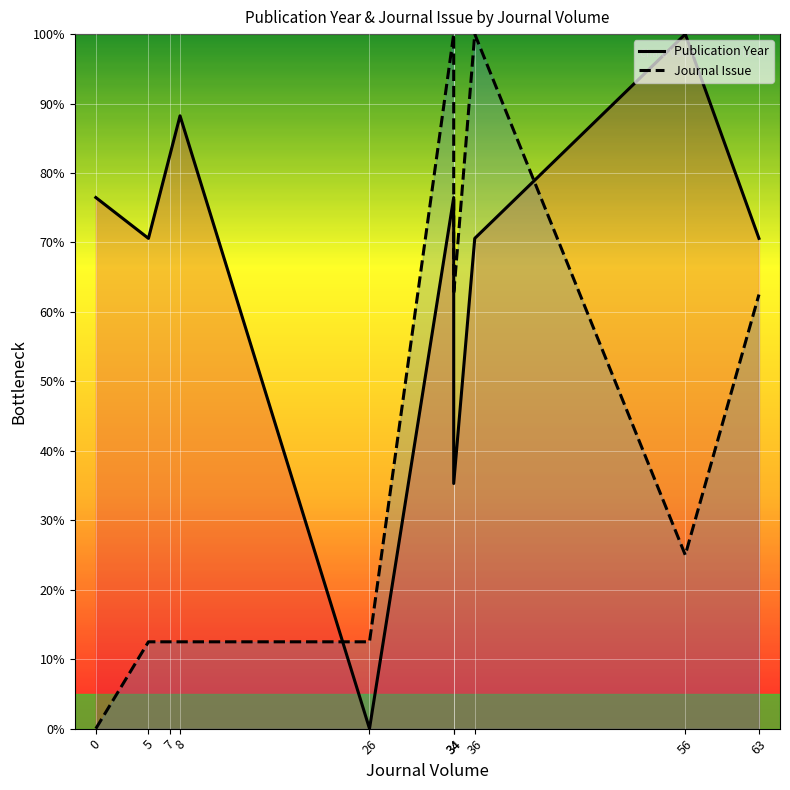

Does the chart display data point markers on the line(s)?

No